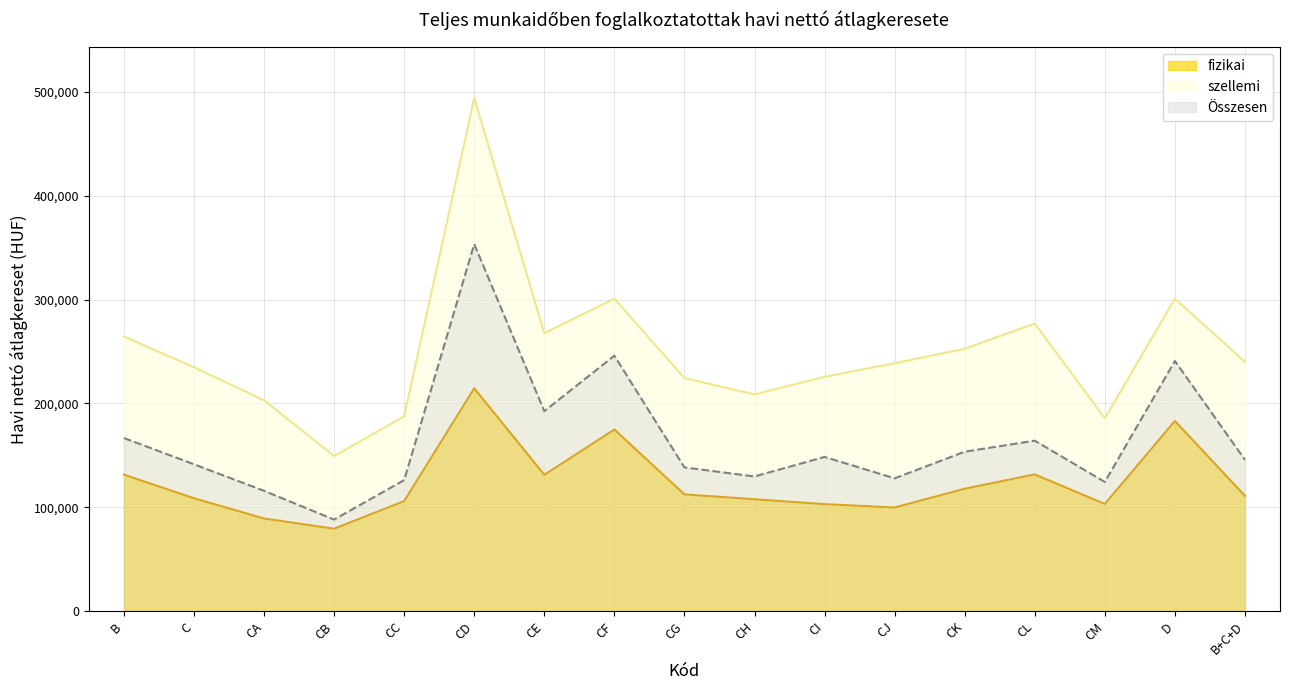

Which category has the lowest value in the fizikai series?

CB